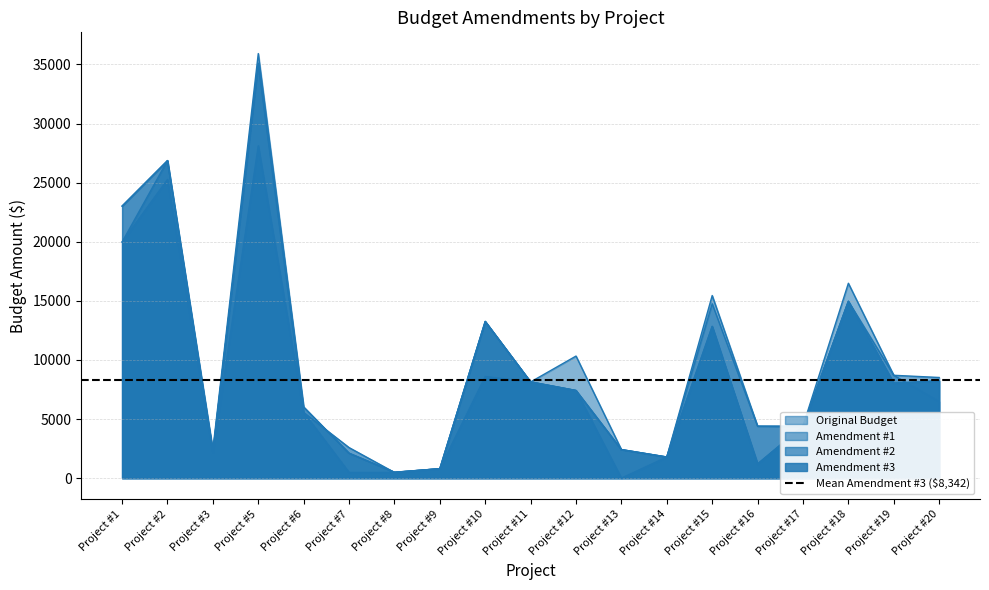

How many lines are shown in the chart?

4